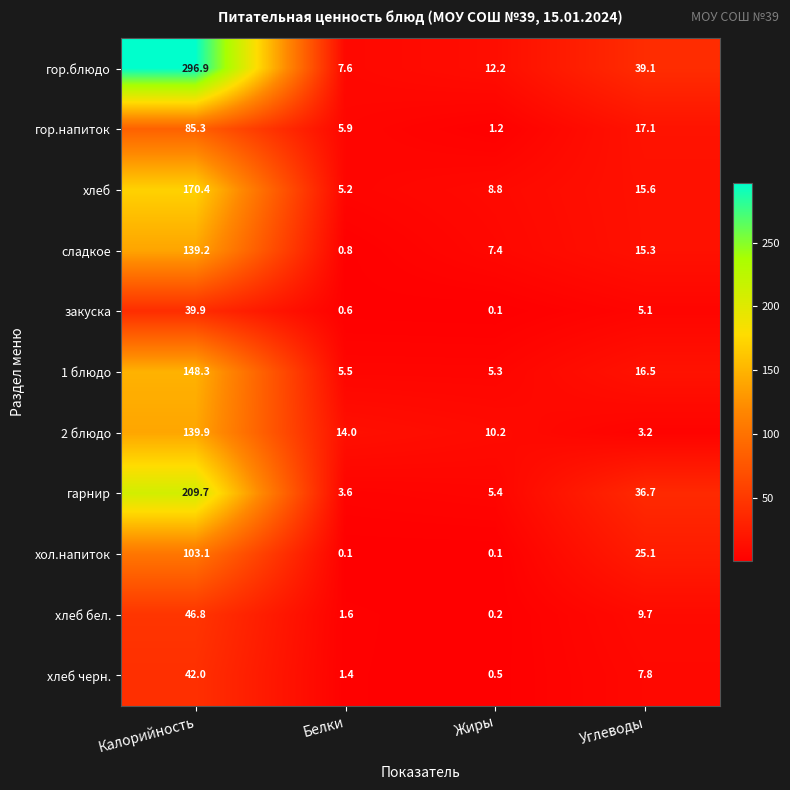

Where is хол.напиток nearest to the value 51?

Углеводы